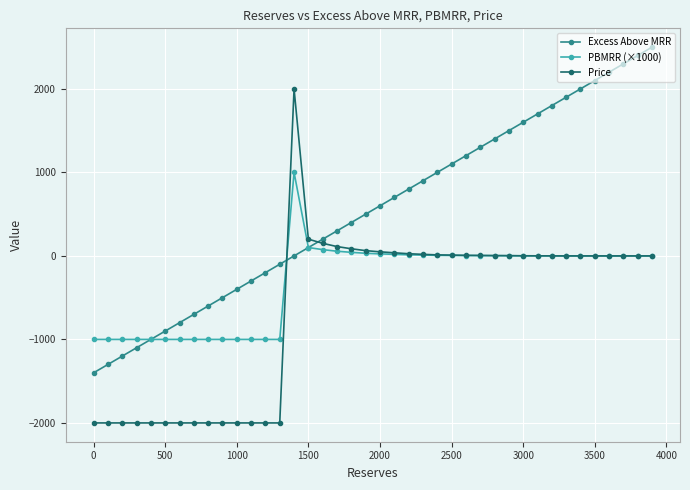

What is the greatest value displayed?

2500.0